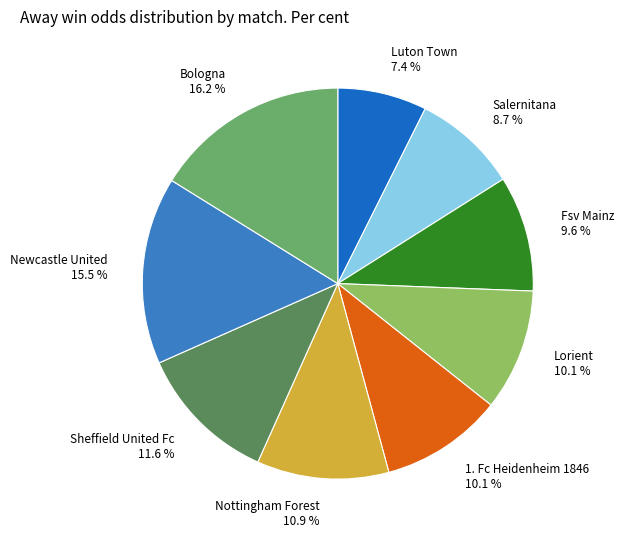

The Salernitana slice represents 17% of the pie. True or false?

False